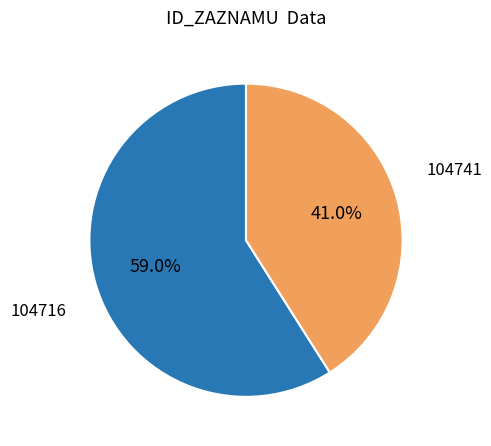

To the nearest percent, what is the difference between the 104741 and 104716 slice percentages?

18%